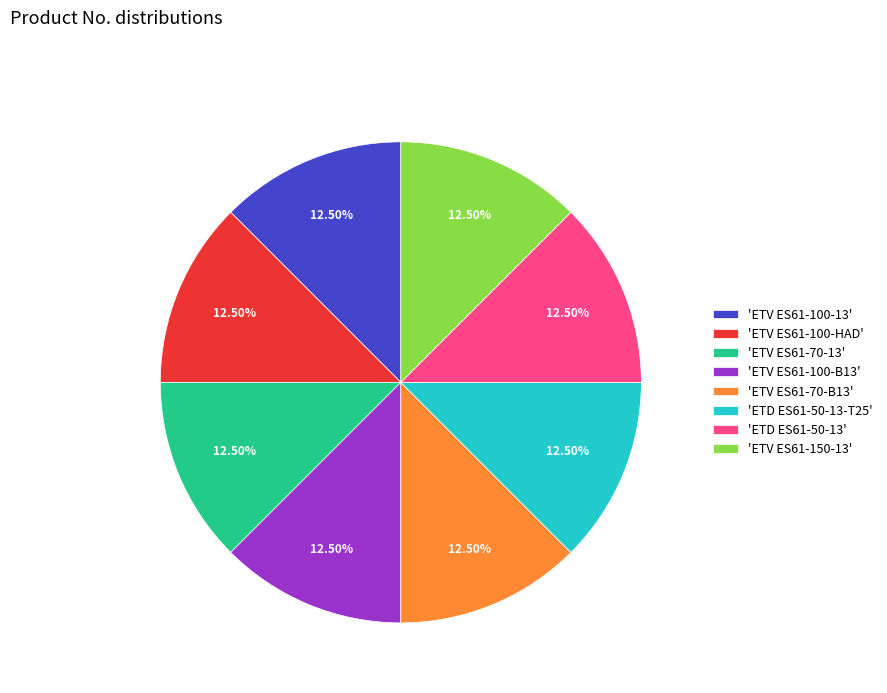

Combined, do 'ETV ES61-100-HAD' and 'ETV ES61-100-B13' account for over 50%?

No